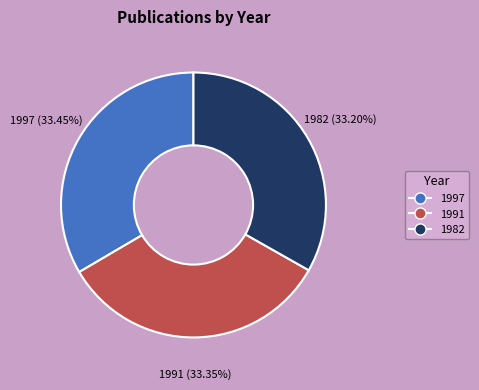

To the nearest percent, what portion does 1982 represent?

33%